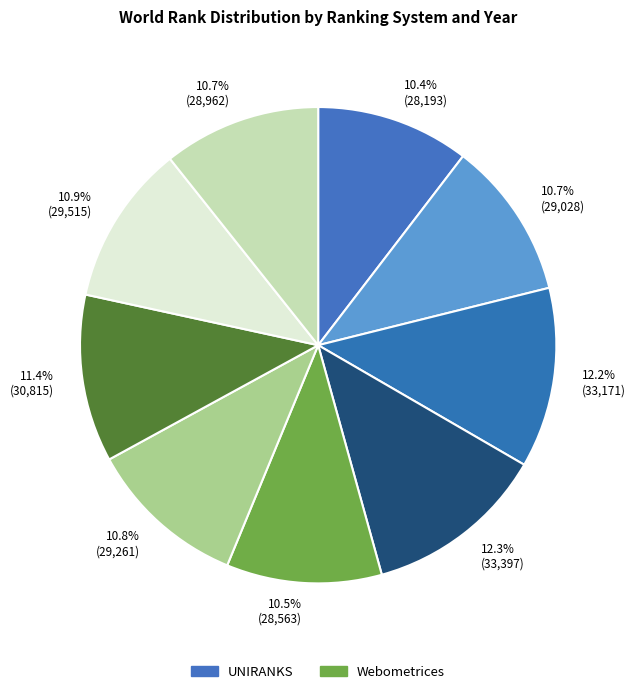

How many slices are in this pie chart?

9